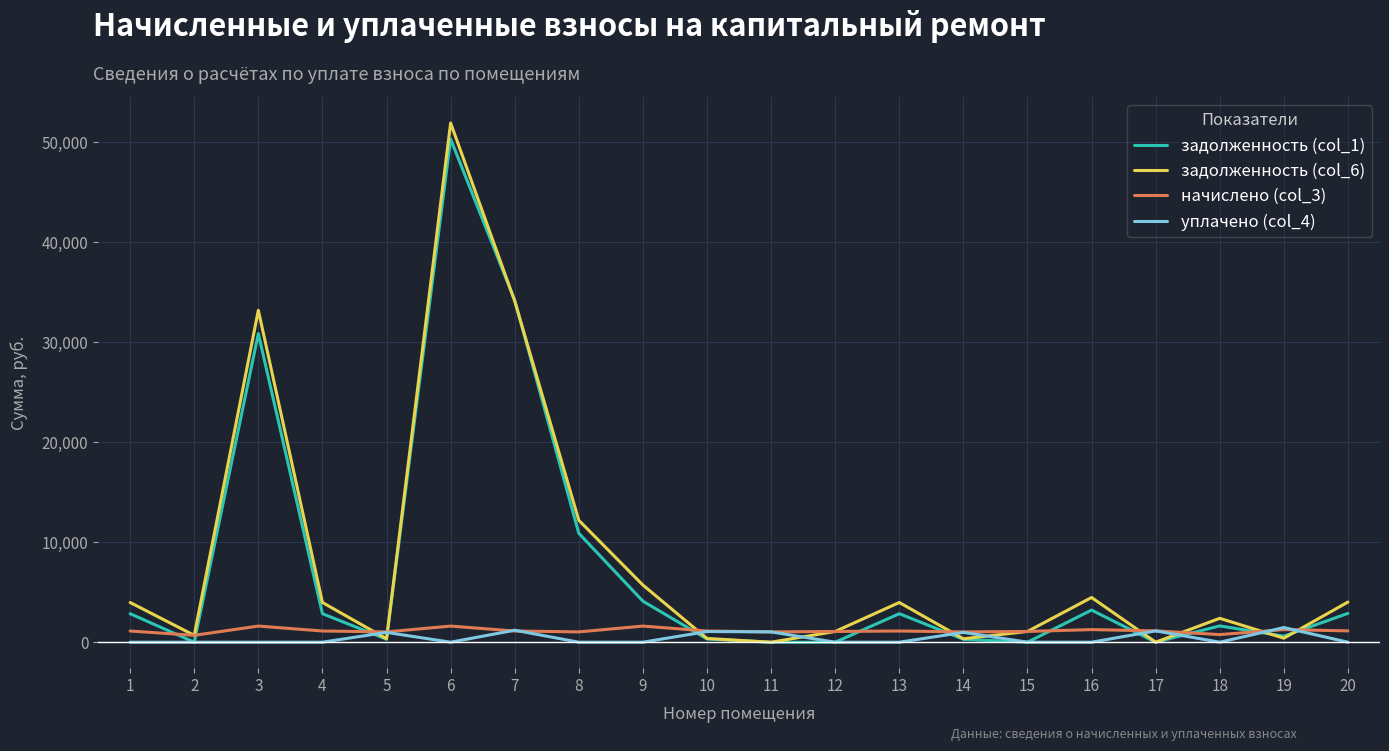

At which category is the sum across all series the highest?

6